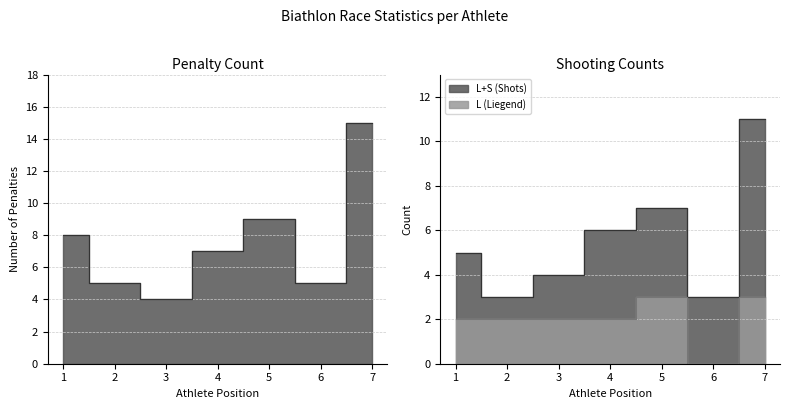

Between 2 and 7, which series saw the biggest shift?

T (Penalties)